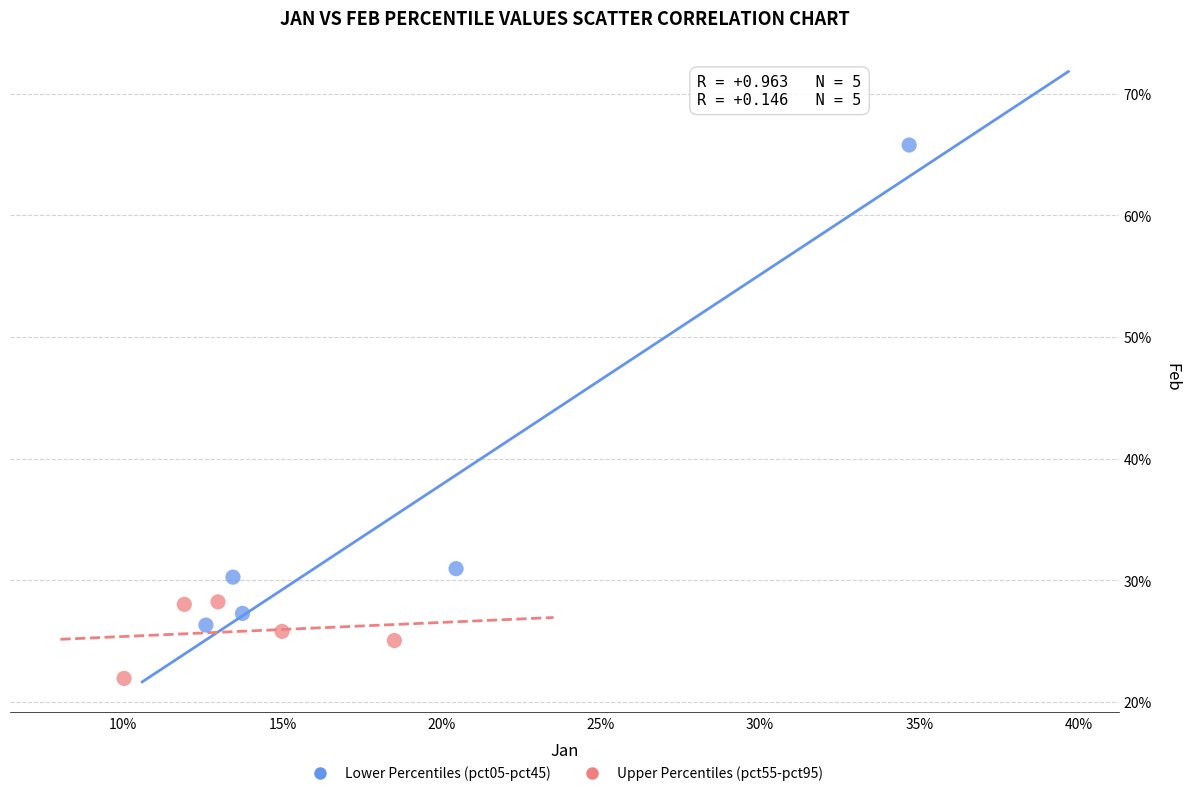

Which series contains the highest Y value?

Lower Percentiles (pct05-pct45)